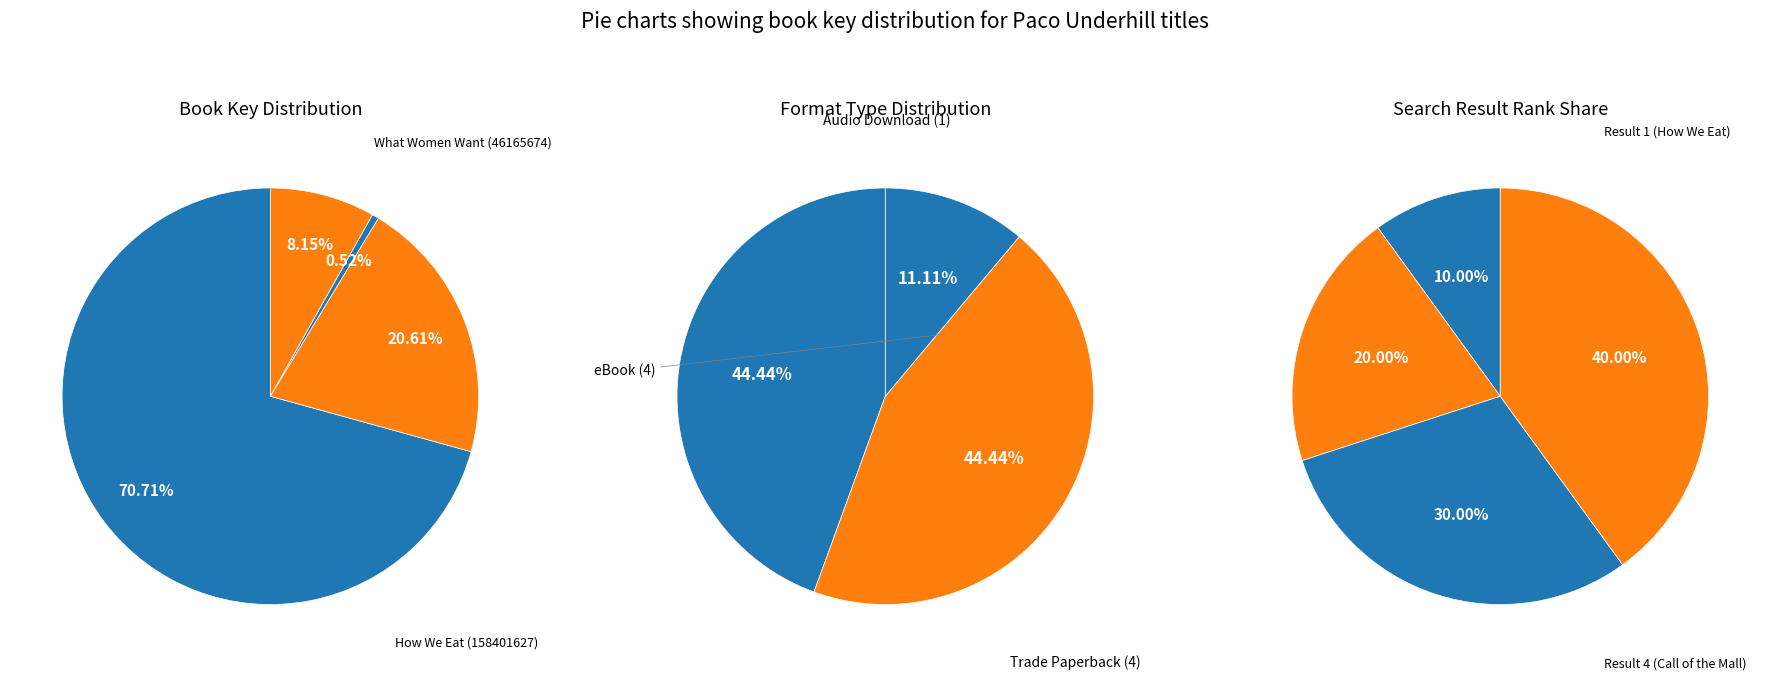

What is the largest slice in the pie chart?

How We Eat